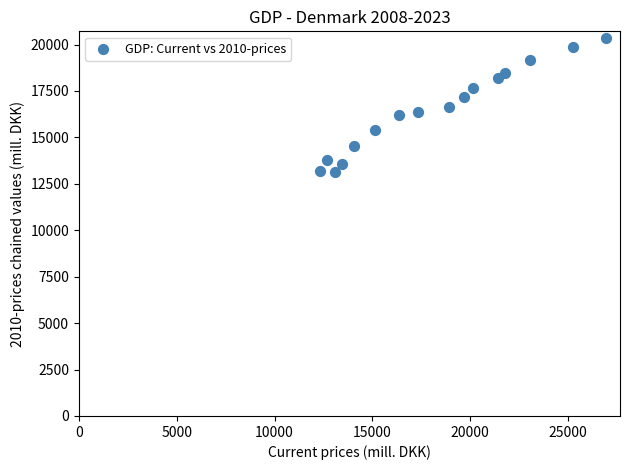

What is the range of X values (max minus min)?

14611.4